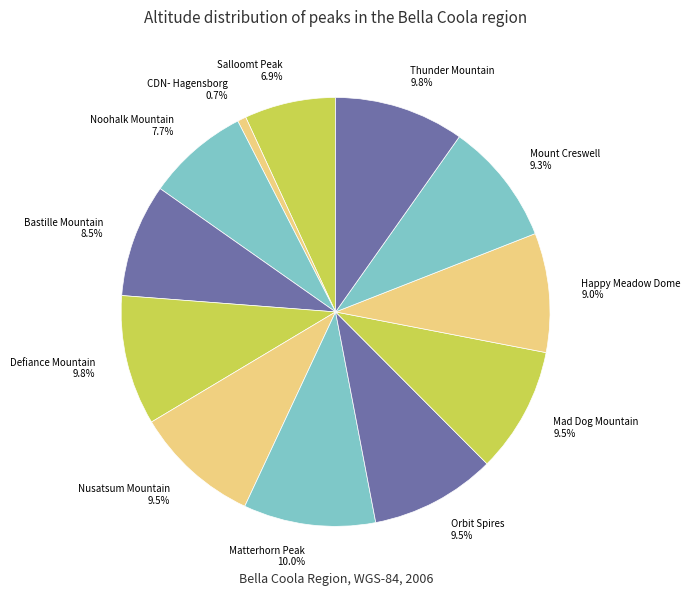

Do Nusatsum Mountain and Orbit Spires together represent more than half of the pie?

No